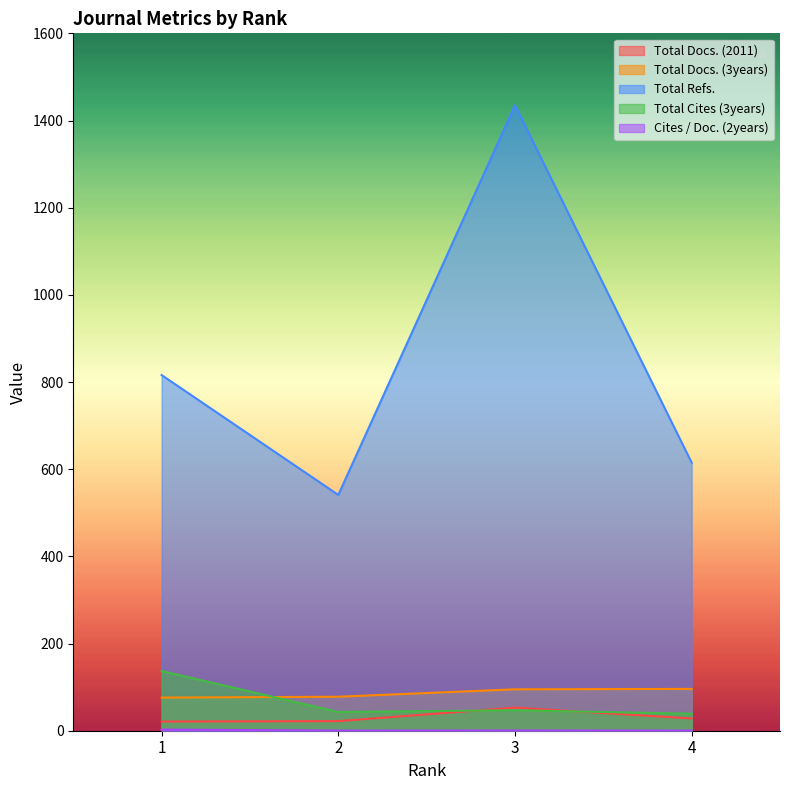

Reading left to right, extract all data points from this chart.

Total Docs. (2011): 1=21.0	2=22.0	3=53.0	4=28.0
Total Docs. (3years): 1=76.0	2=78.0	3=95.0	4=96.0
Total Refs.: 1=816.0	2=541.0	3=1435.0	4=615.0
Total Cites (3years): 1=137.0	2=43.0	3=47.0	4=39.0
Cites / Doc. (2years): 1=2.6	2=0.3	3=0.5	4=0.4